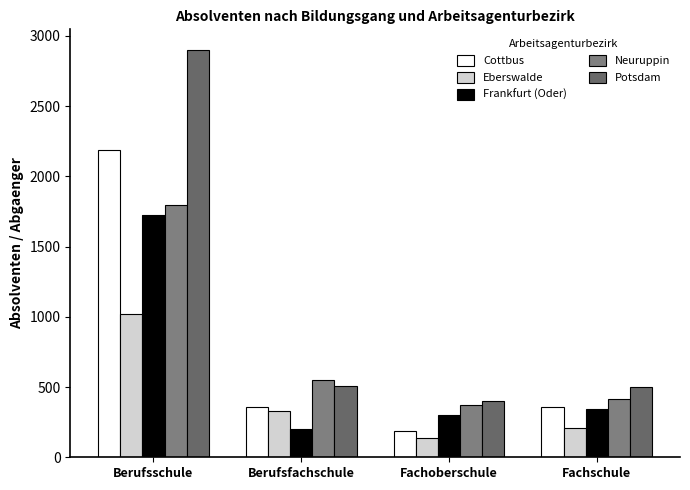

Is it true that Cottbus equals 573 at Fachschule?

False